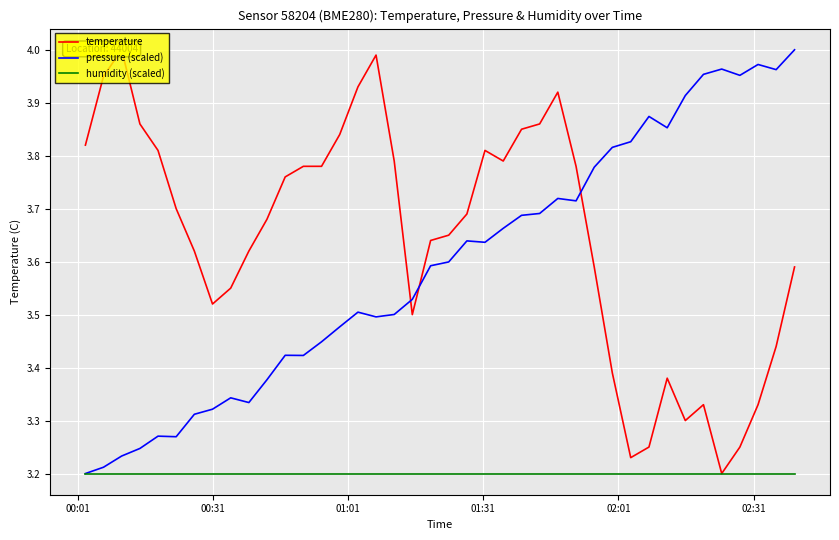

True or false: pressure (scaled) and humidity (scaled) cross at least once.

False